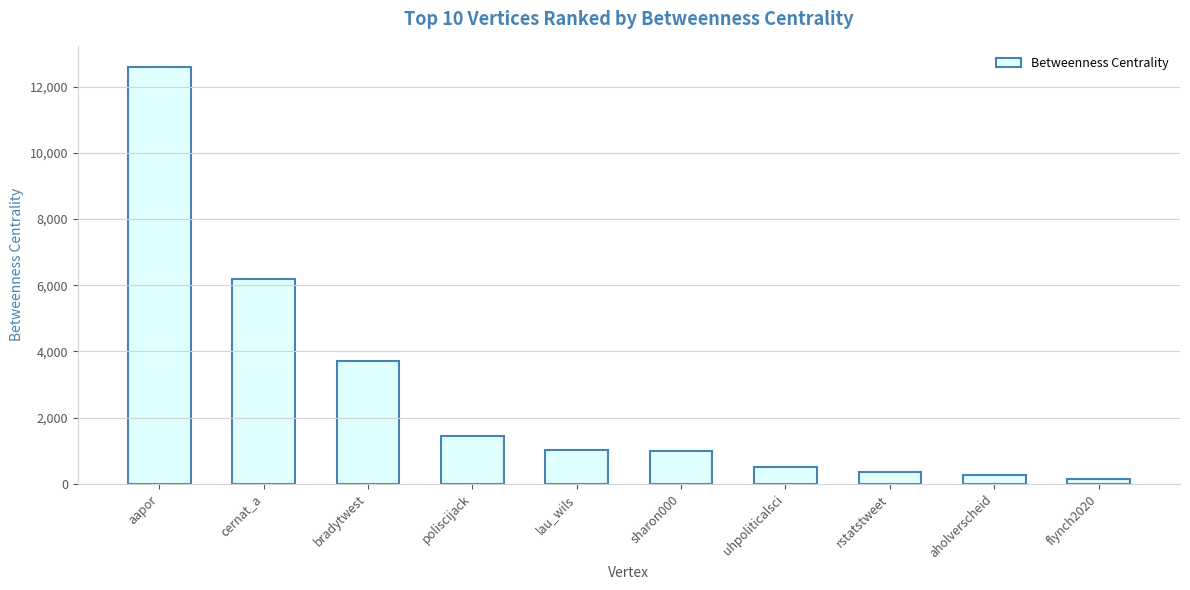

What is the sum of all values?

27214.9